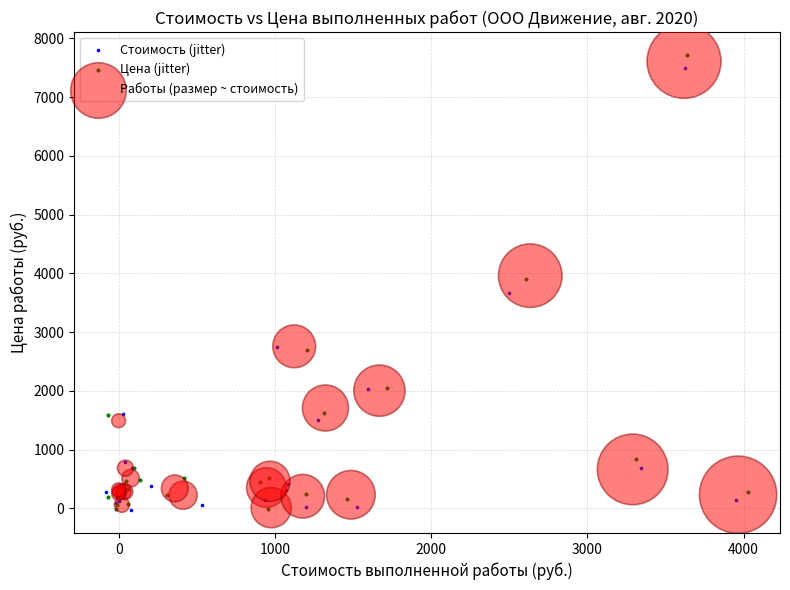

What are all the series names shown in the legend?

Стоимость (jitter), Цена (jitter), Работы (размер ~ стоимость)